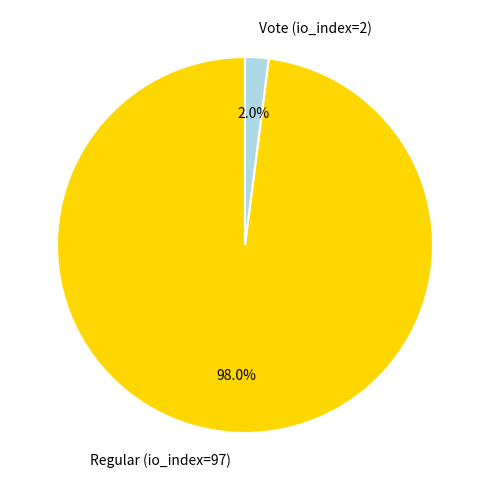

What portion of the pie excludes Vote (io_index=2)?

98.0%